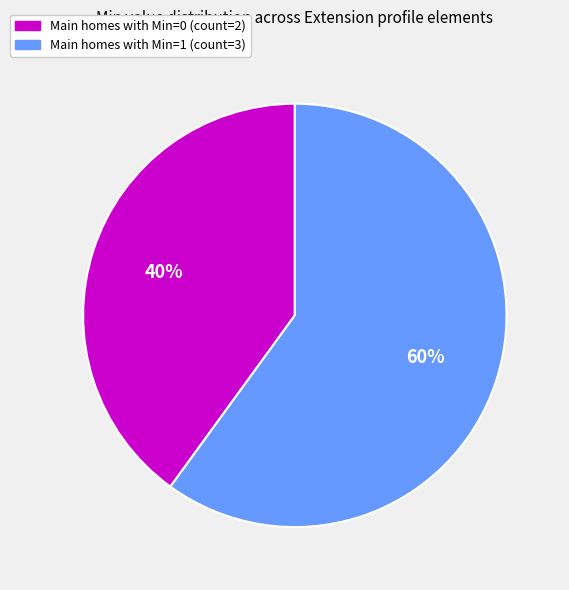

Rank the categories by value from highest to lowest.

Main homes with Min=1 (count=3), Main homes with Min=0 (count=2)